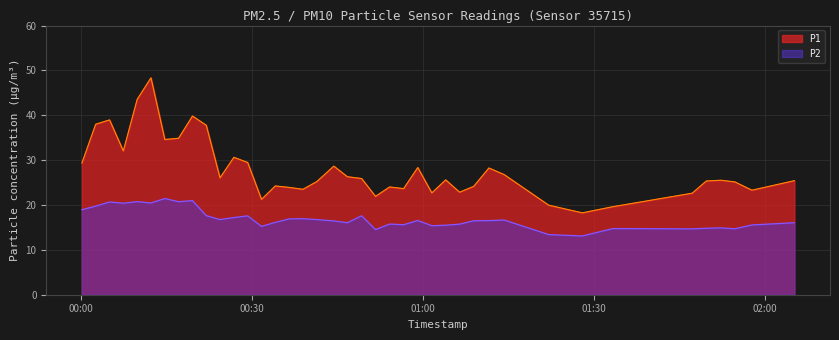

Which series has the largest total across all categories?

P1